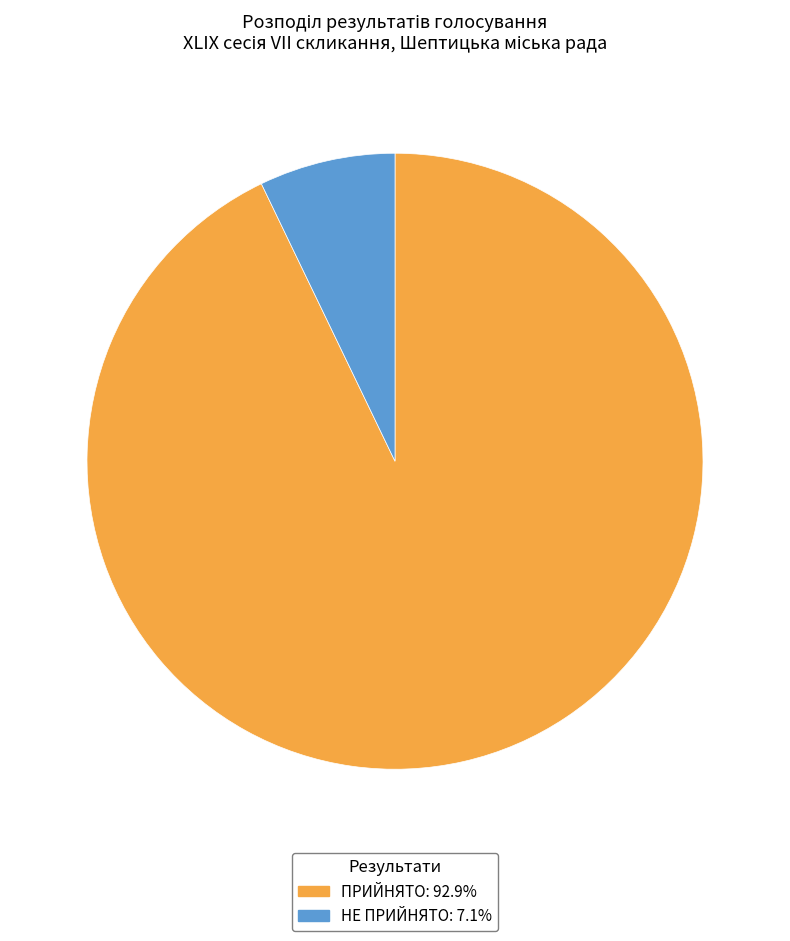

Rank the categories by value from lowest to highest.

НЕ ПРИЙНЯТО, ПРИЙНЯТО